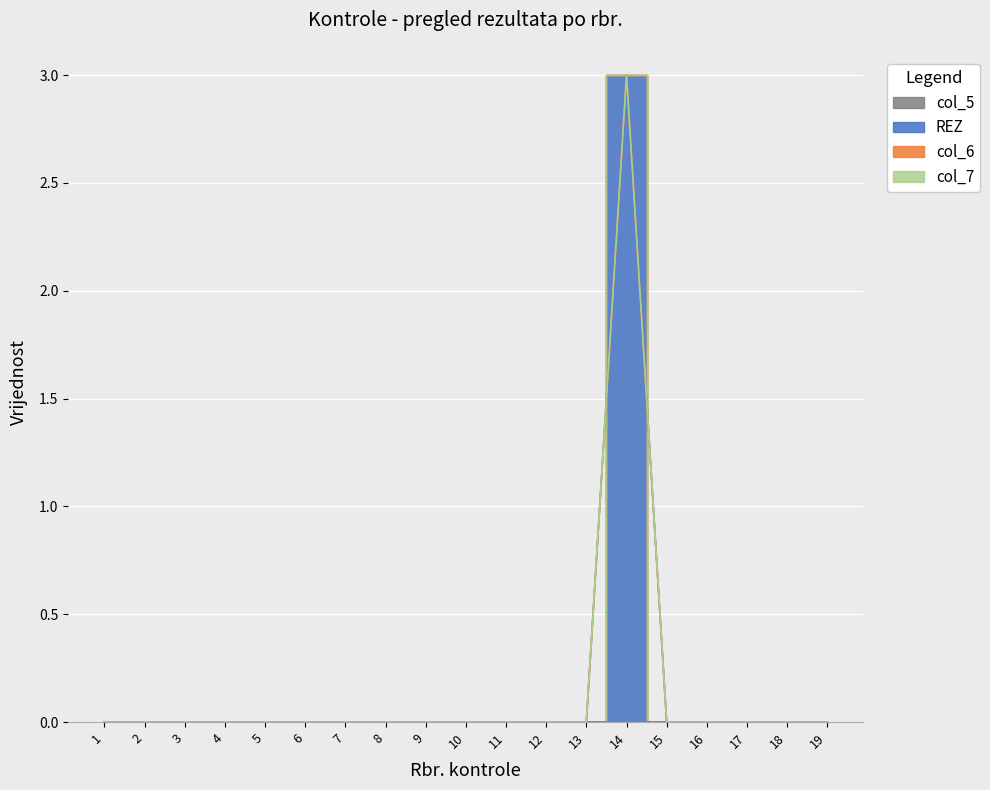

The REZ series shows 0 at 13. True or false?

True